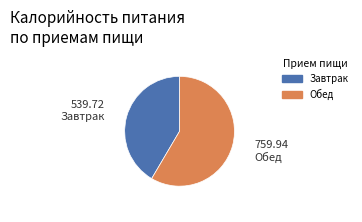

True or false: Обед accounts for 49% of the total.

False